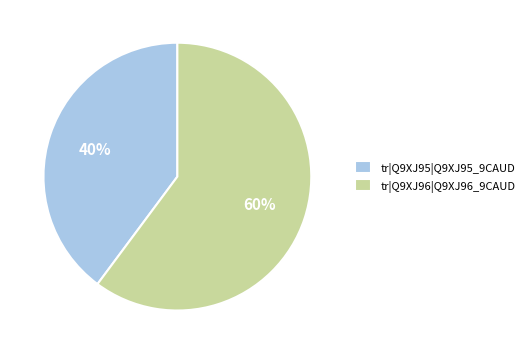

To the nearest percent, what portion does tr|Q9XJ96|Q9XJ96_9CAUD represent?

60%